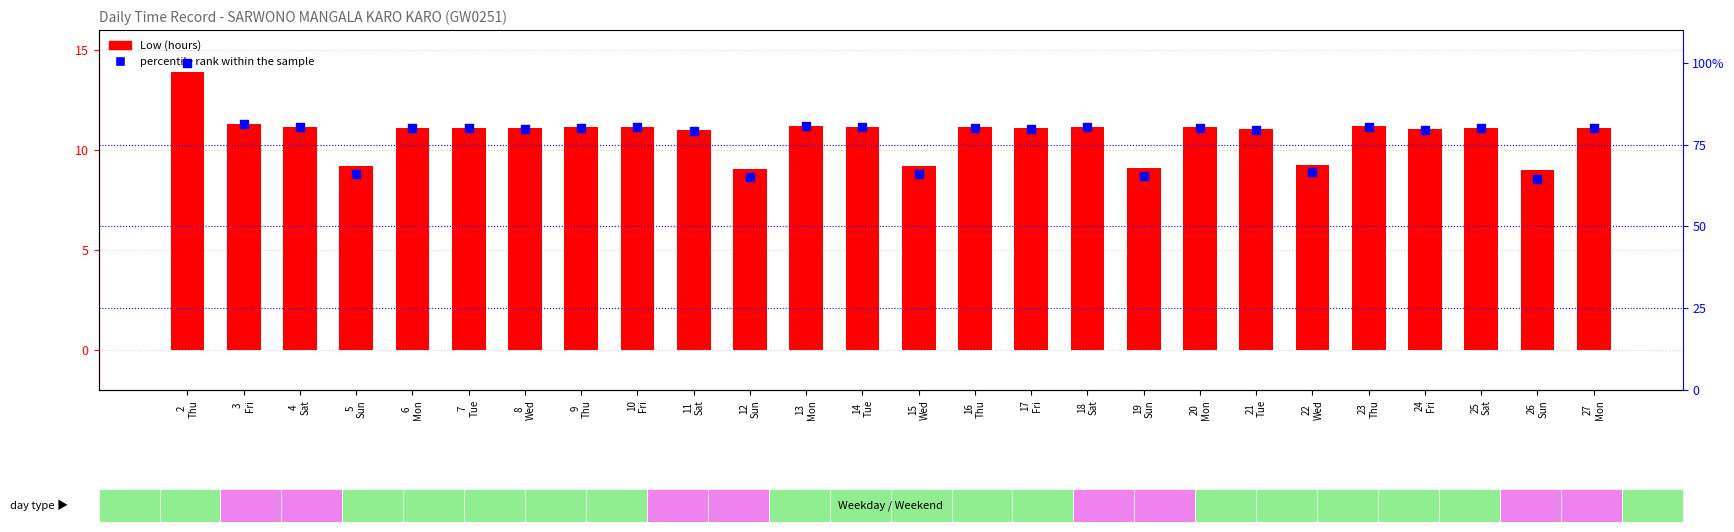

Which series has the widest spread of Y values?

percentile rank within the sample